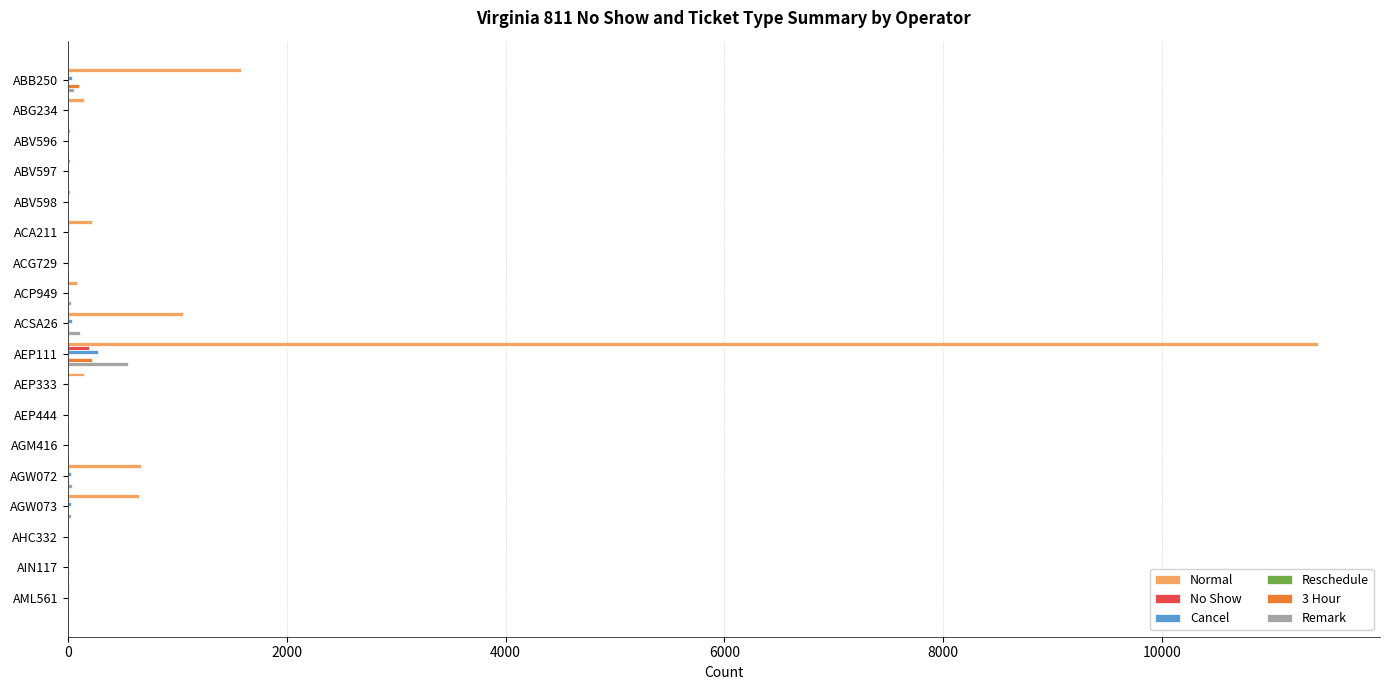

What is the sum of all No Show values?

276